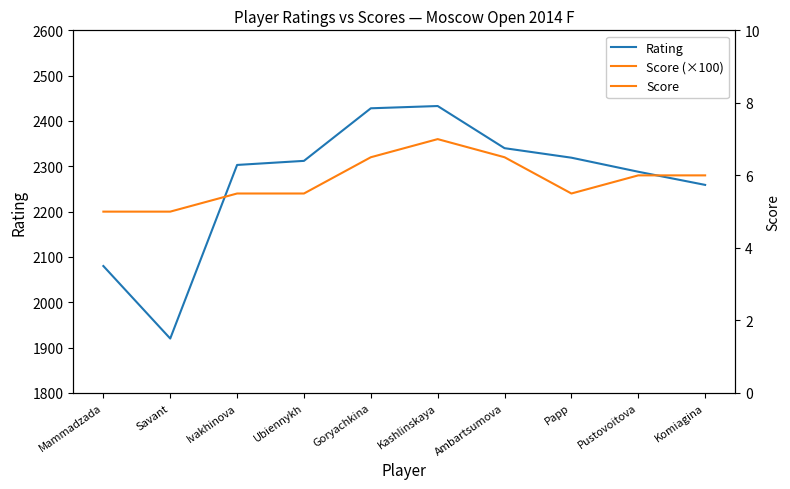

In Score (×100), how many points are higher than both neighbors (excluding endpoints)?

1